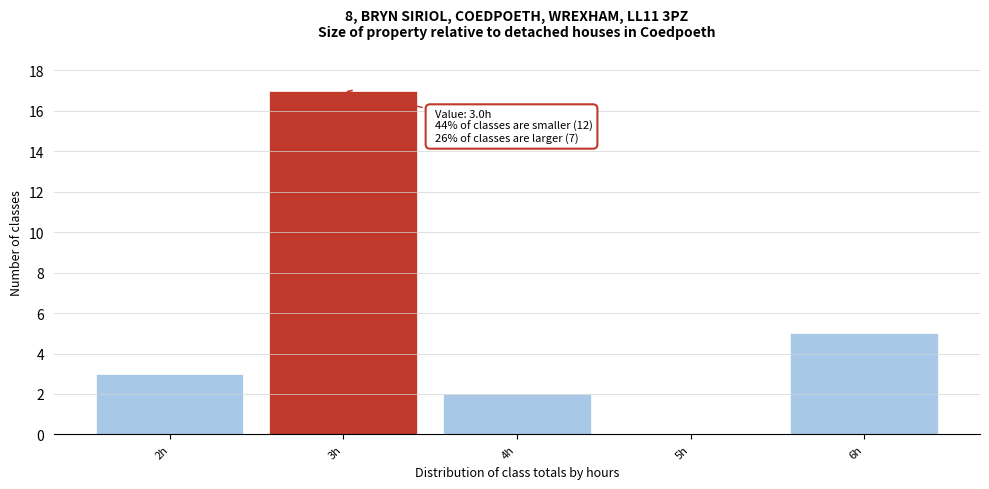

Over which range of the x-axis is the bar tallest?

2.5 to 3.5